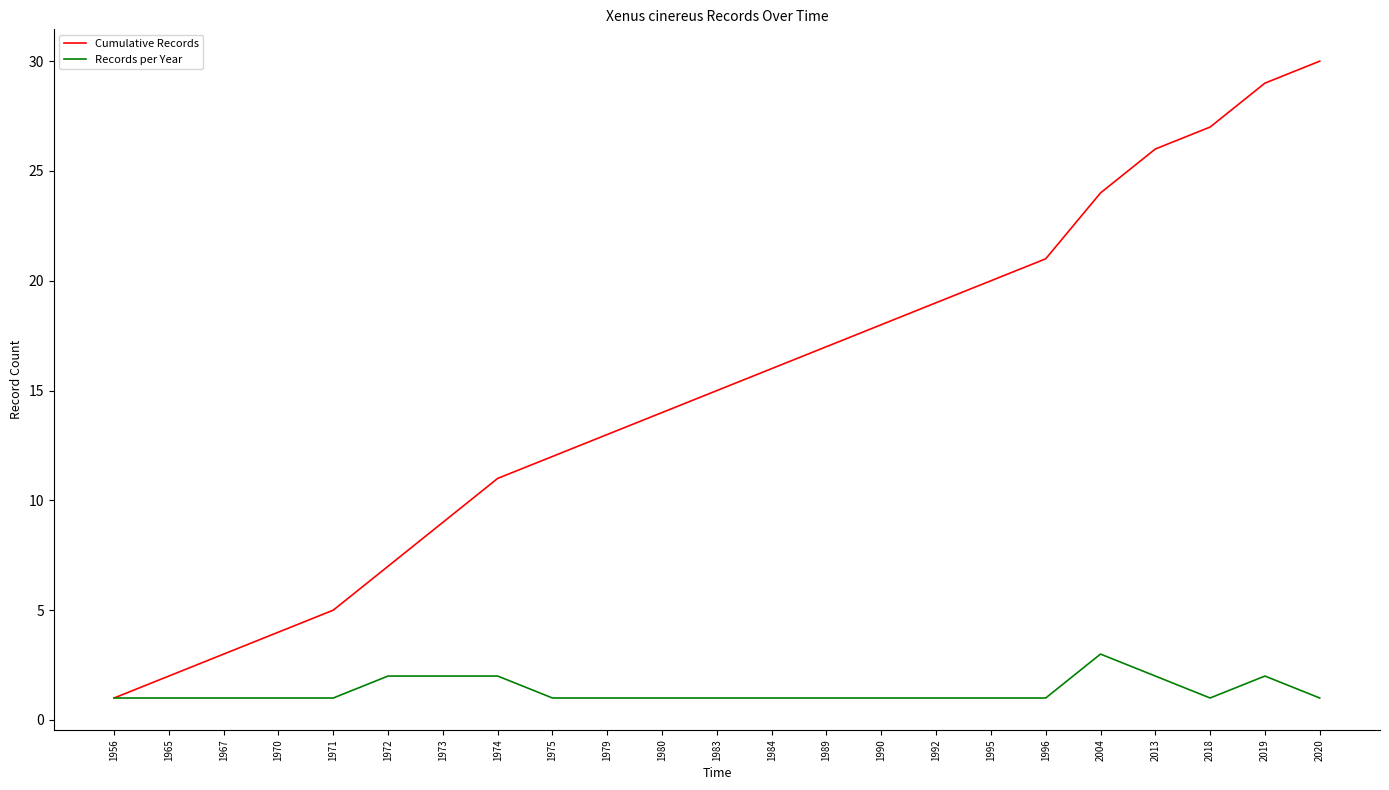

At which category does the chart reach its peak across all series?

2020